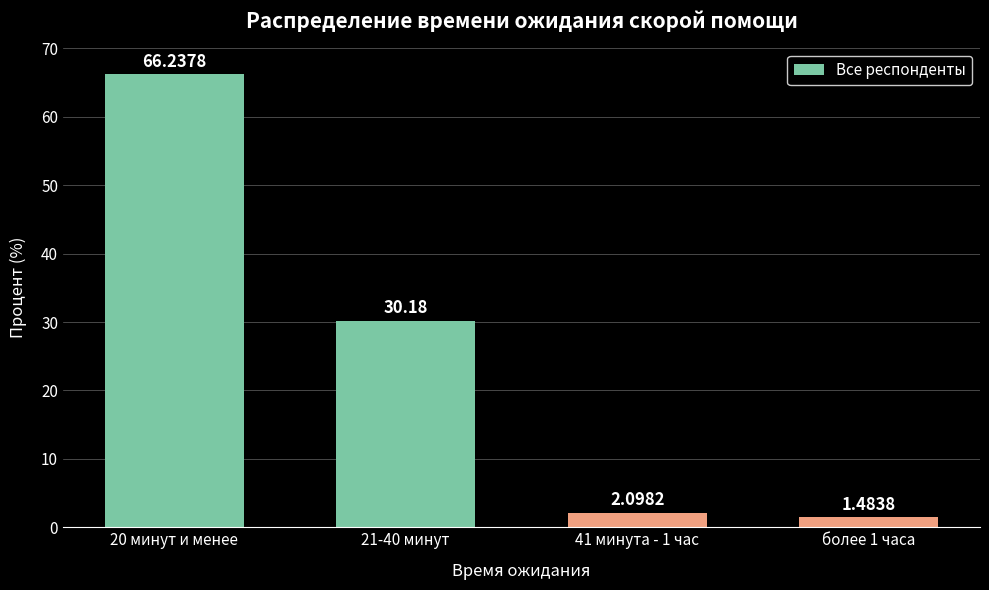

Count the number of values greater than 30.

2